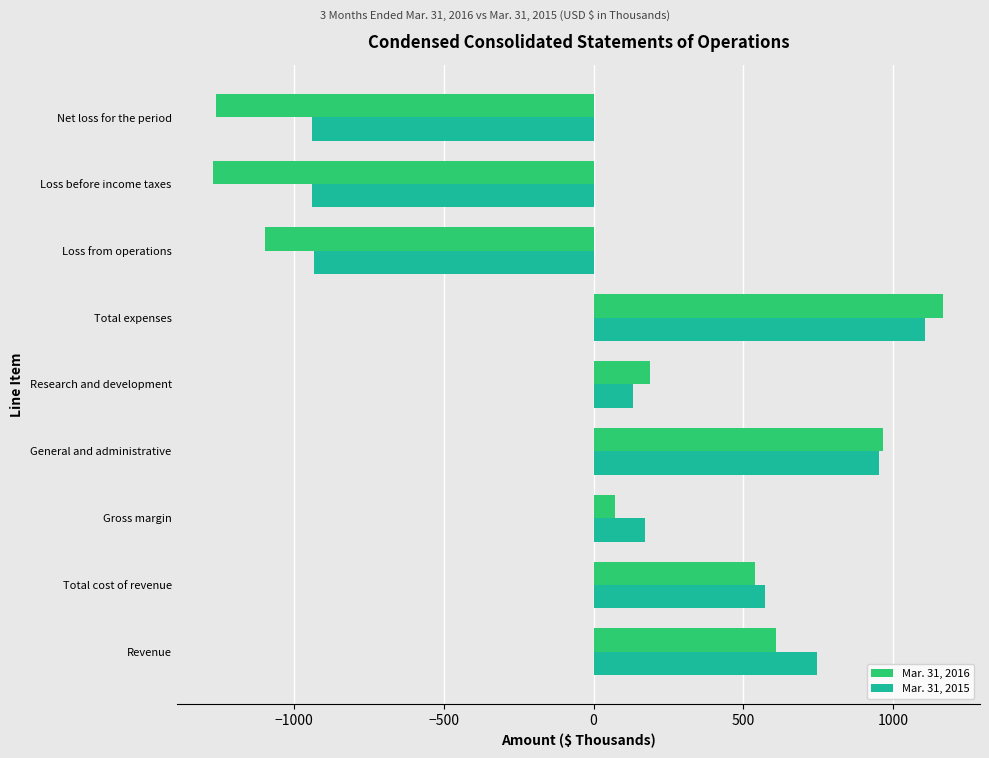

Rank the series by their average value, from lowest to highest.

Mar. 31, 2016, Mar. 31, 2015